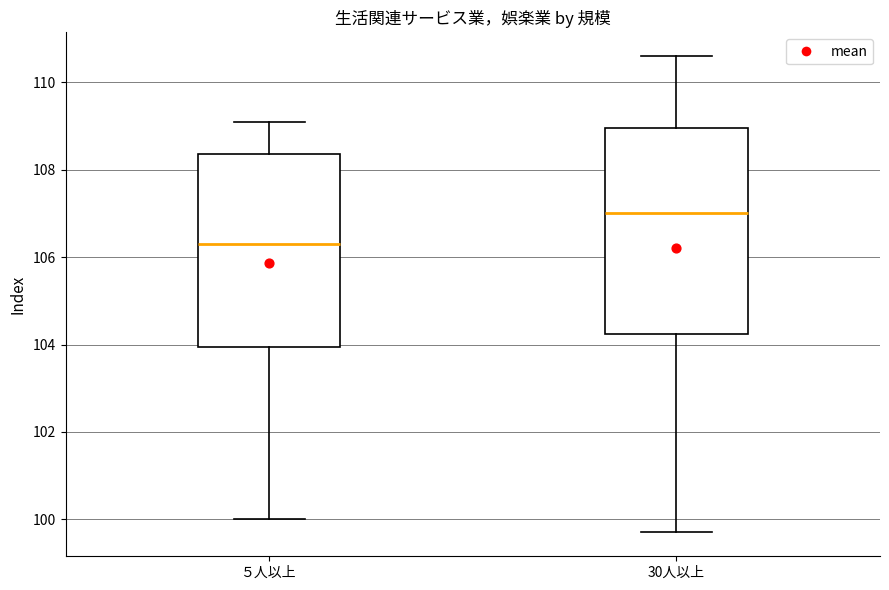

Reading left to right, transcribe this box plot: for each box, give where its median line is, the range the box spans, and where its two whiskers end, as read against the y-axis. The values are not printed on the chart, so give them approximately, as read against the axis.

５人以上: median 106.4, box 104.0 to 108.4, whiskers 100.0 to 109.2
30人以上: median 107.0, box 104.2 to 109.0, whiskers 99.8 to 110.6